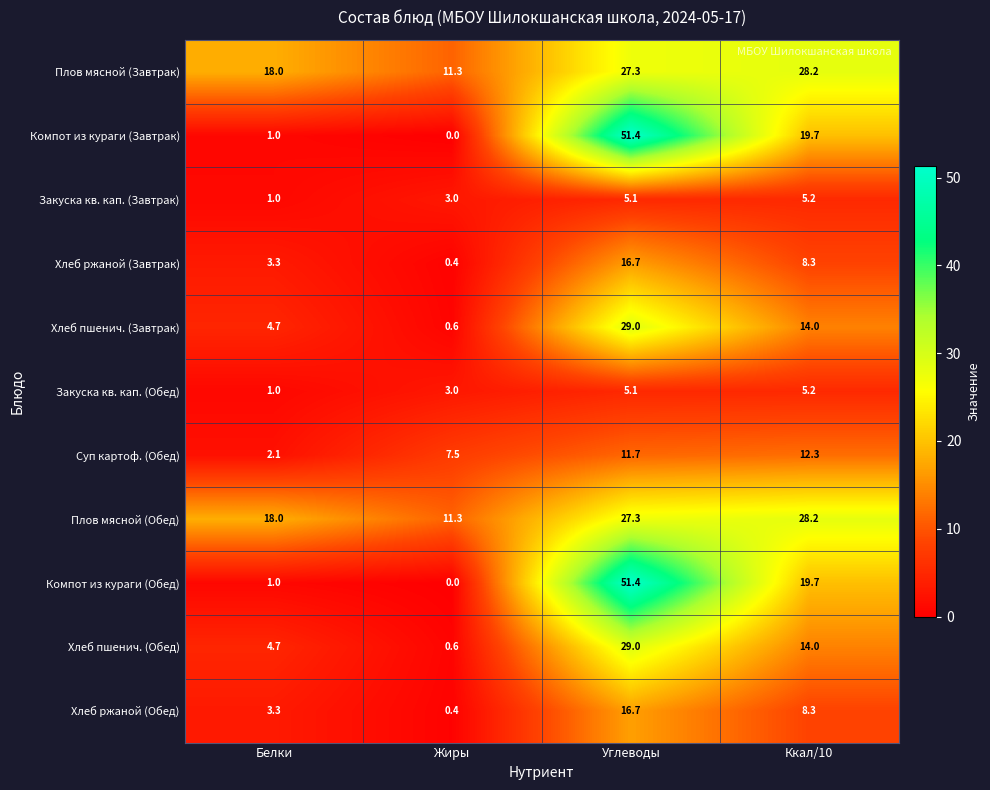

Where is Хлеб ржаной (Завтрак) nearest to the value 8?

Ккал/10